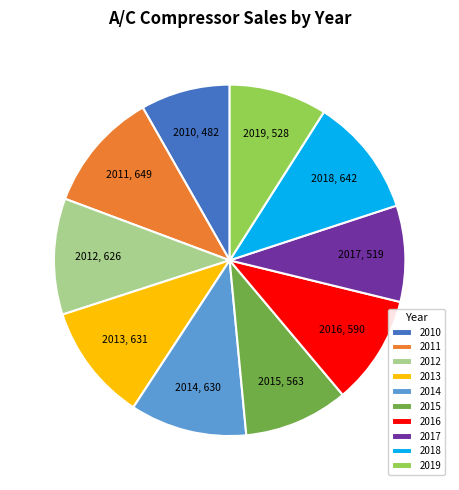

Is 2016 the majority of the pie?

No